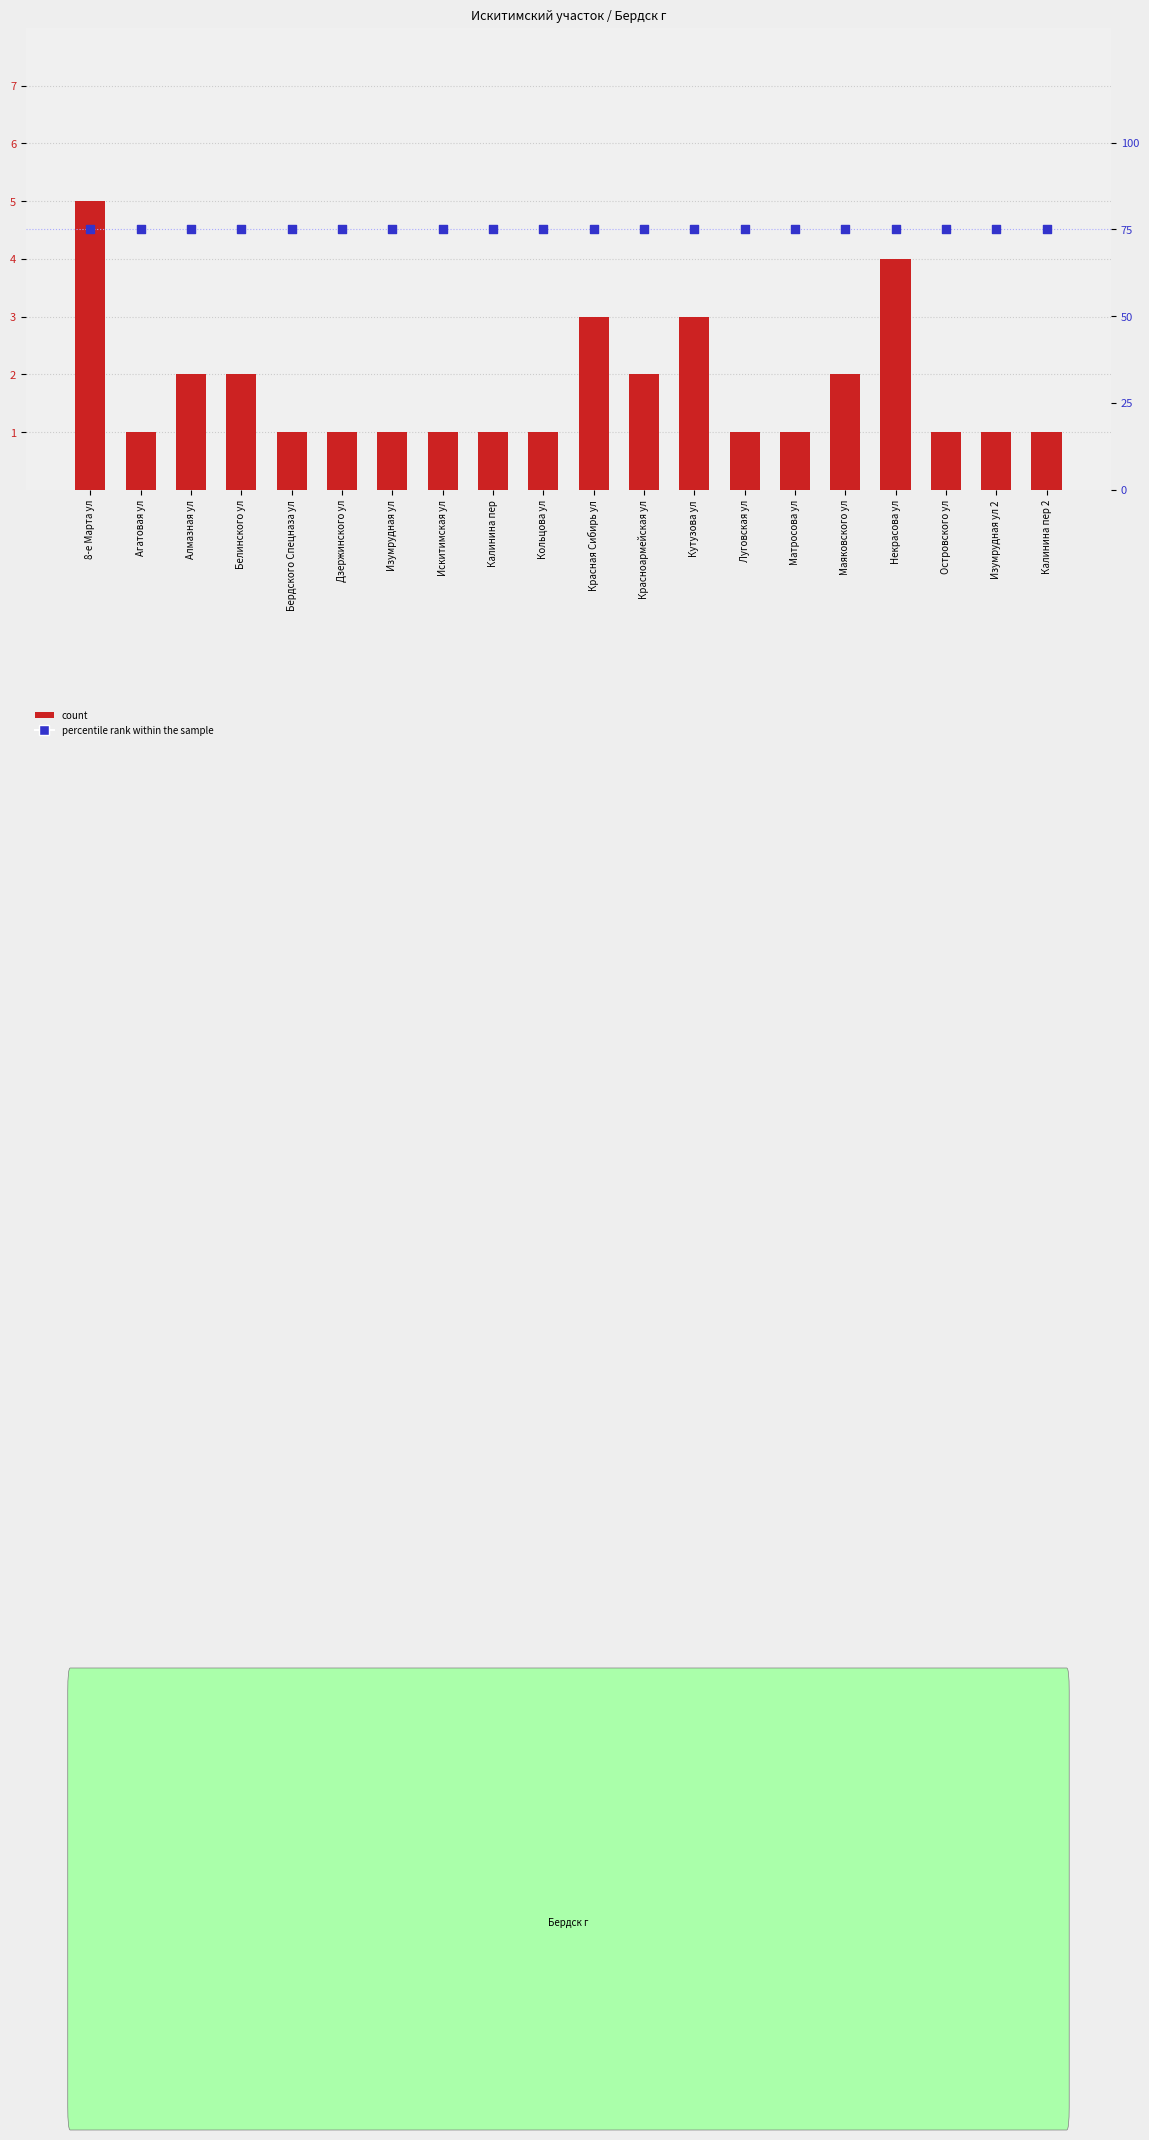

Which series has the largest Y range (max minus min)?

count